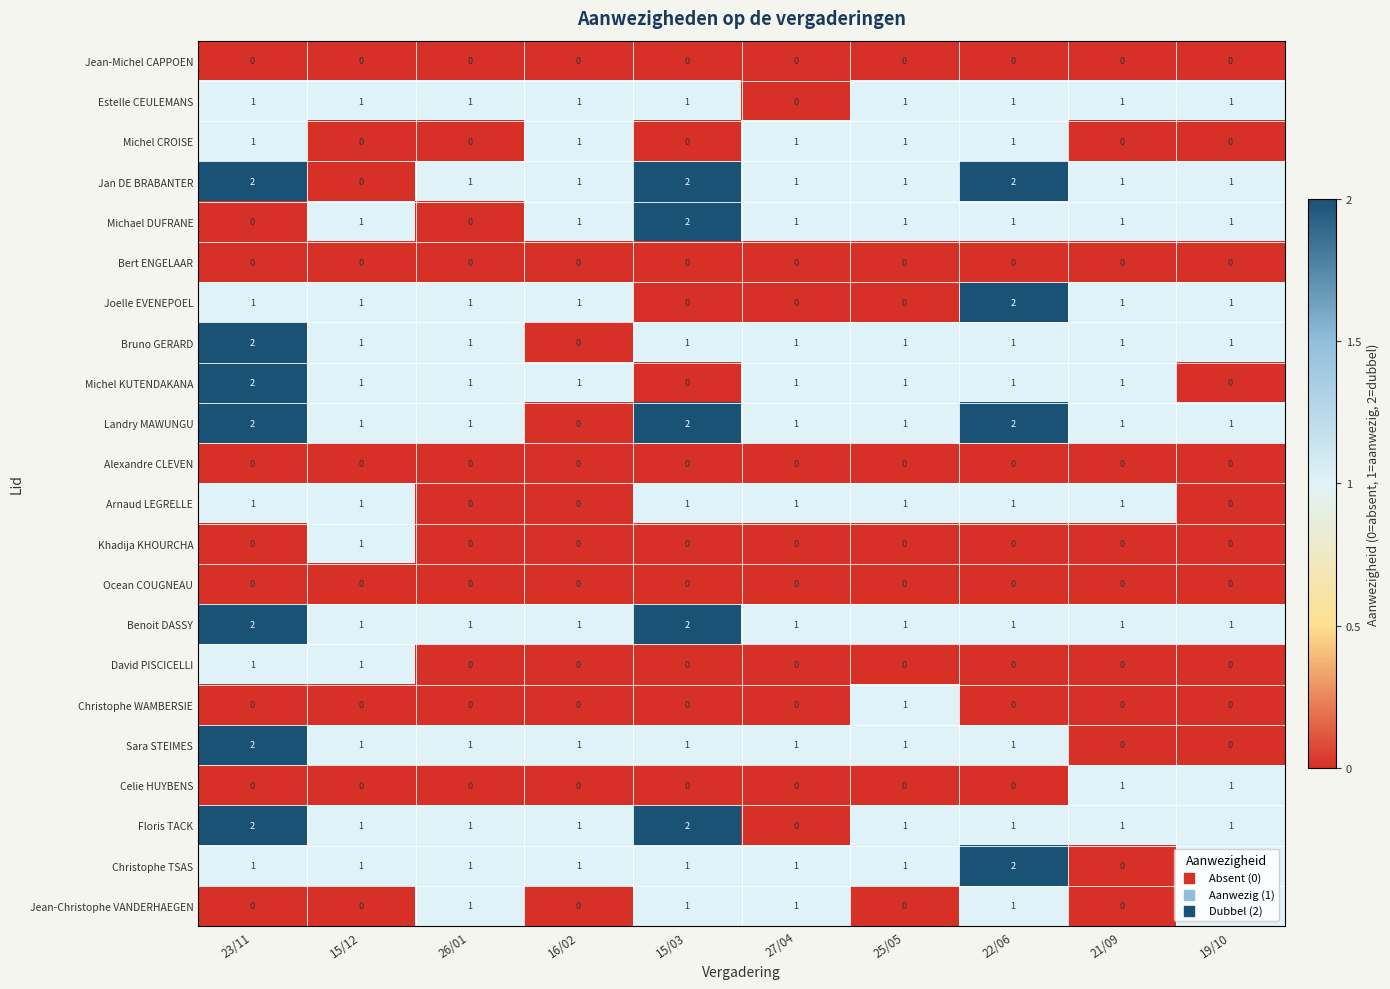

What is the sum of all Estelle CEULEMANS values?

9